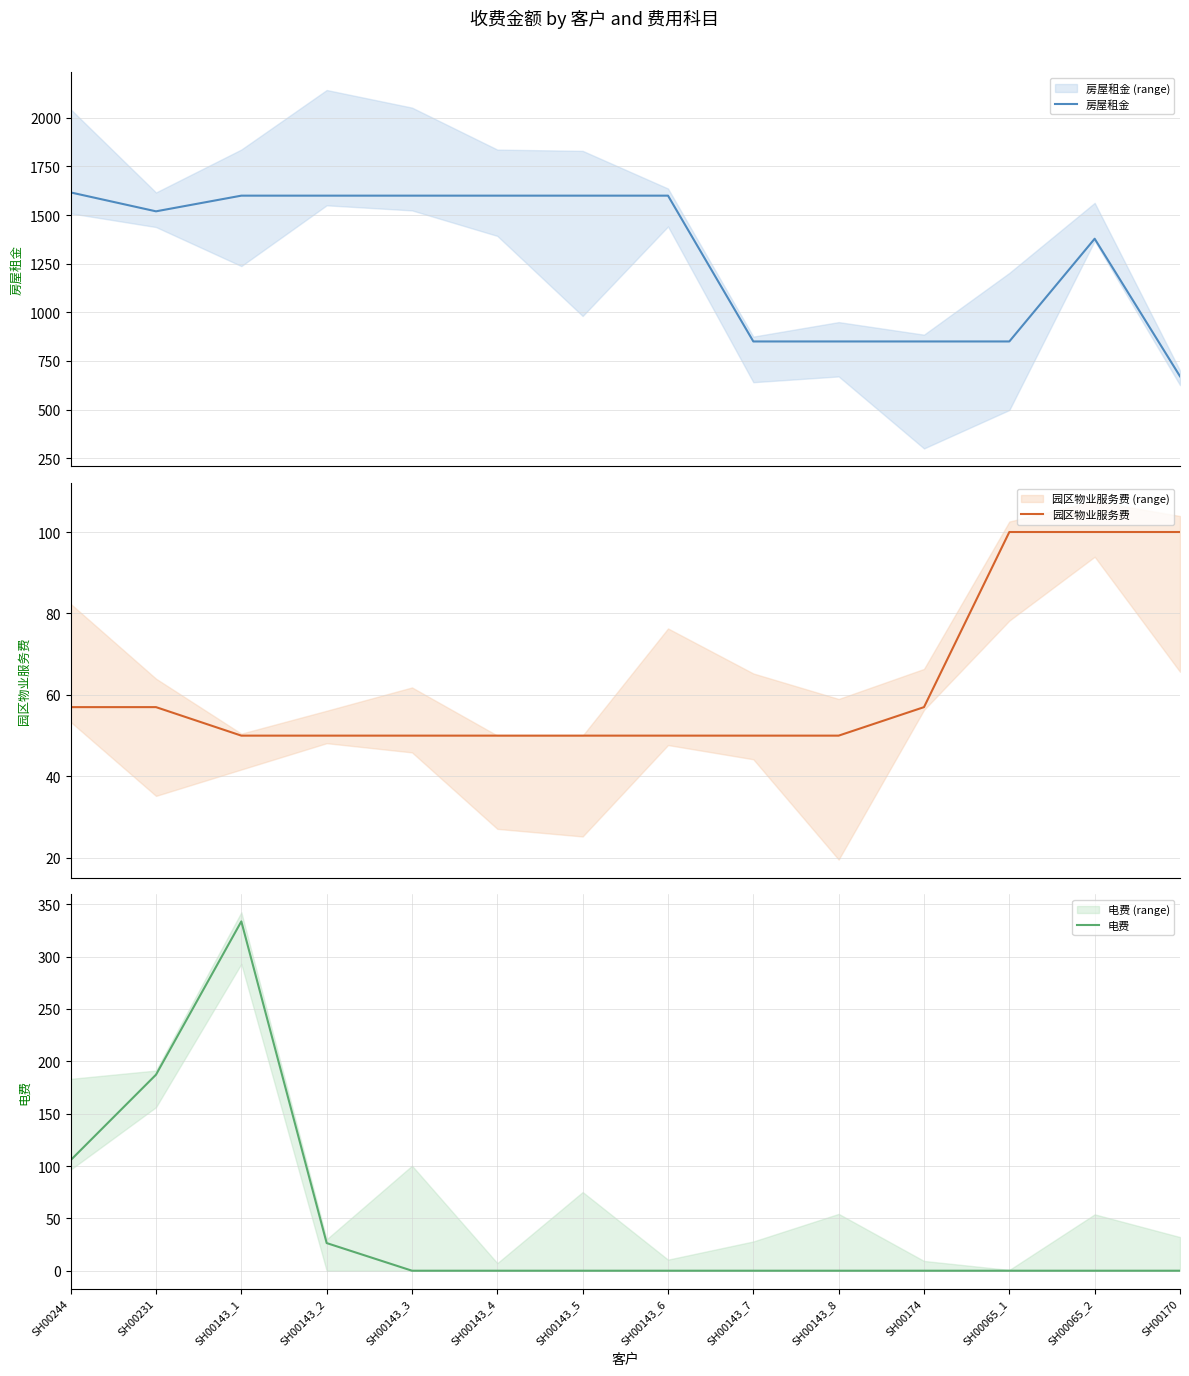

True or false: 园区物业服务费 has more than 2 points higher than both neighbors.

False